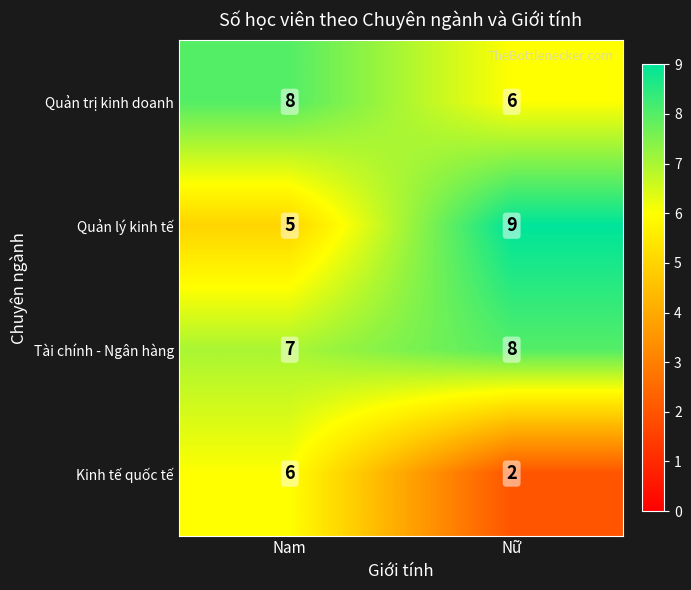

How many distinct data groups are displayed?

4